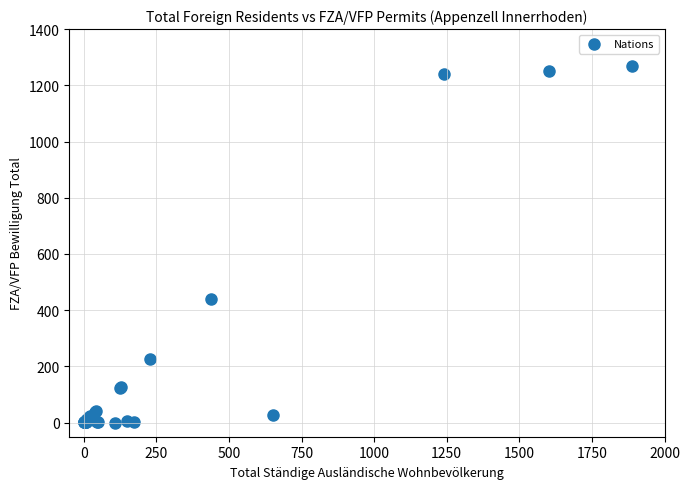

What Y value in the scatter plot is closest to 633?

439